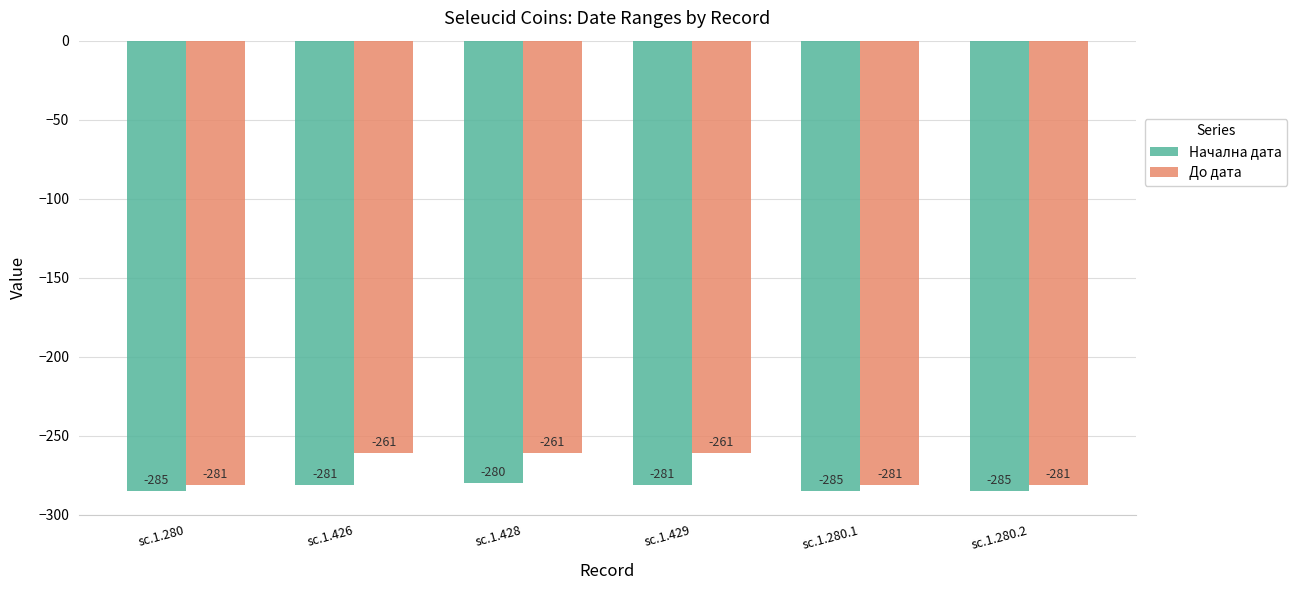

Which series has the largest range (max minus min)?

До дата